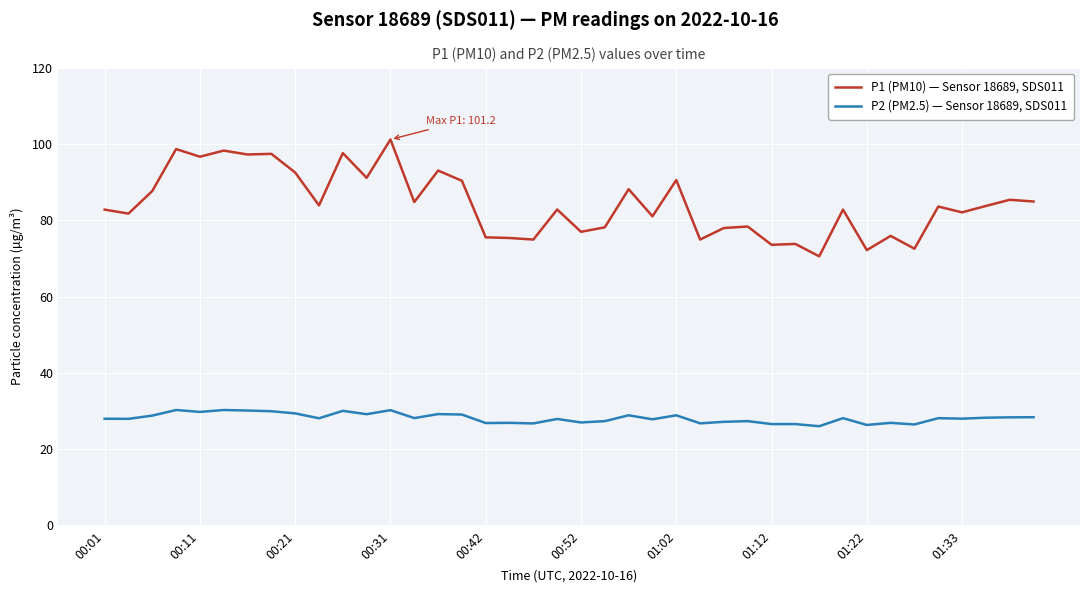

Which series has the largest total across all categories?

P1 (PM10) — Sensor 18689, SDS011